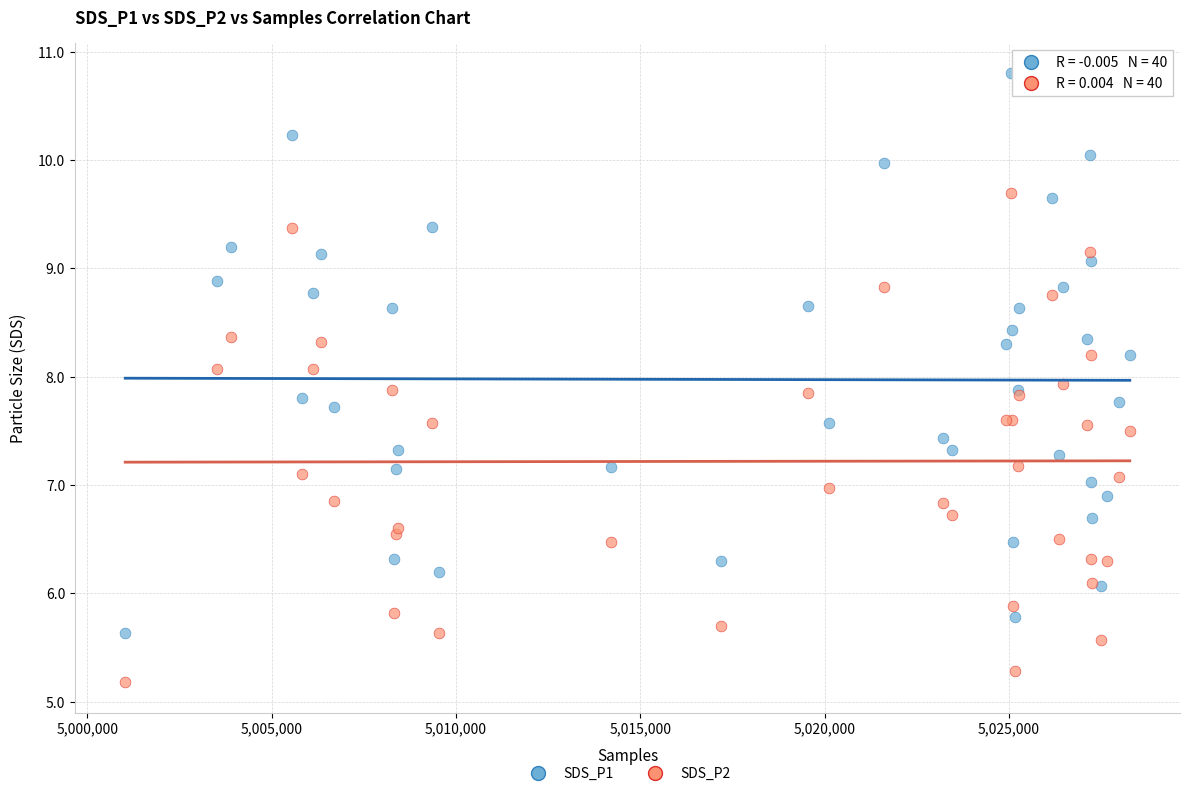

Which series contains the lowest Y value?

SDS_P2